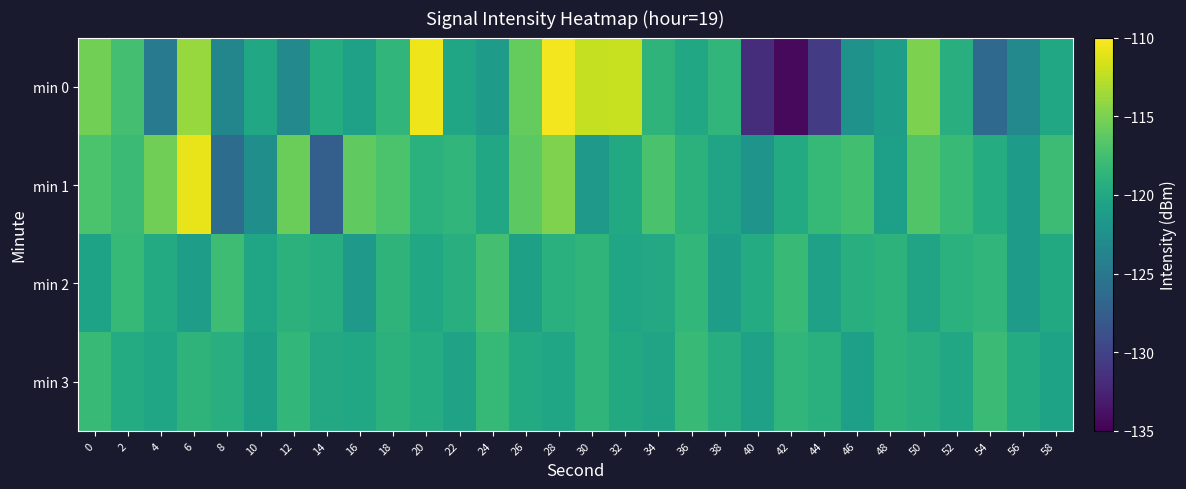

Rank the series at 54 from highest to lowest value.

min 3, min 2, min 1, min 0